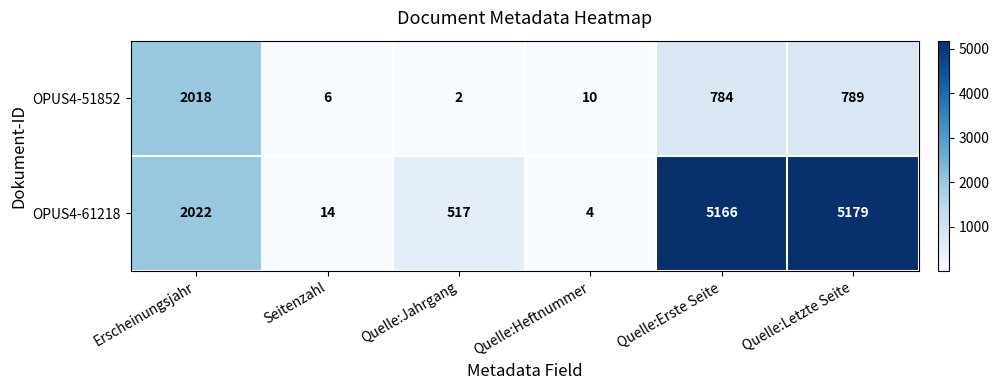

Which series has the widest spread of values?

OPUS4-61218